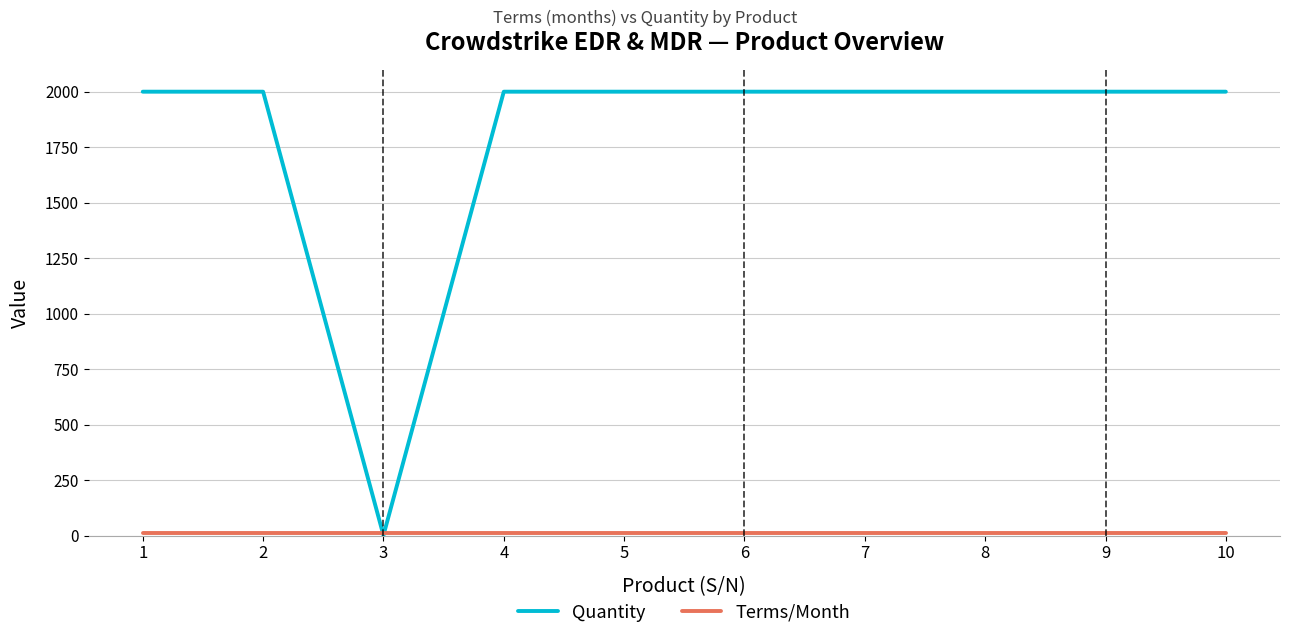

What is the maximum value shown in the chart?

2000